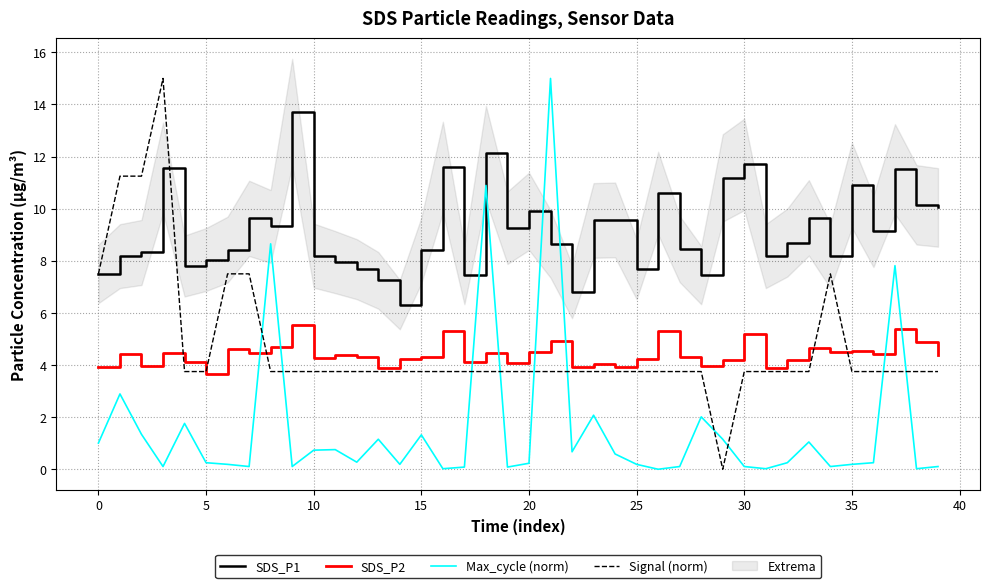

True or false: SDS_P2 and SDS_P1 cross at least once.

False